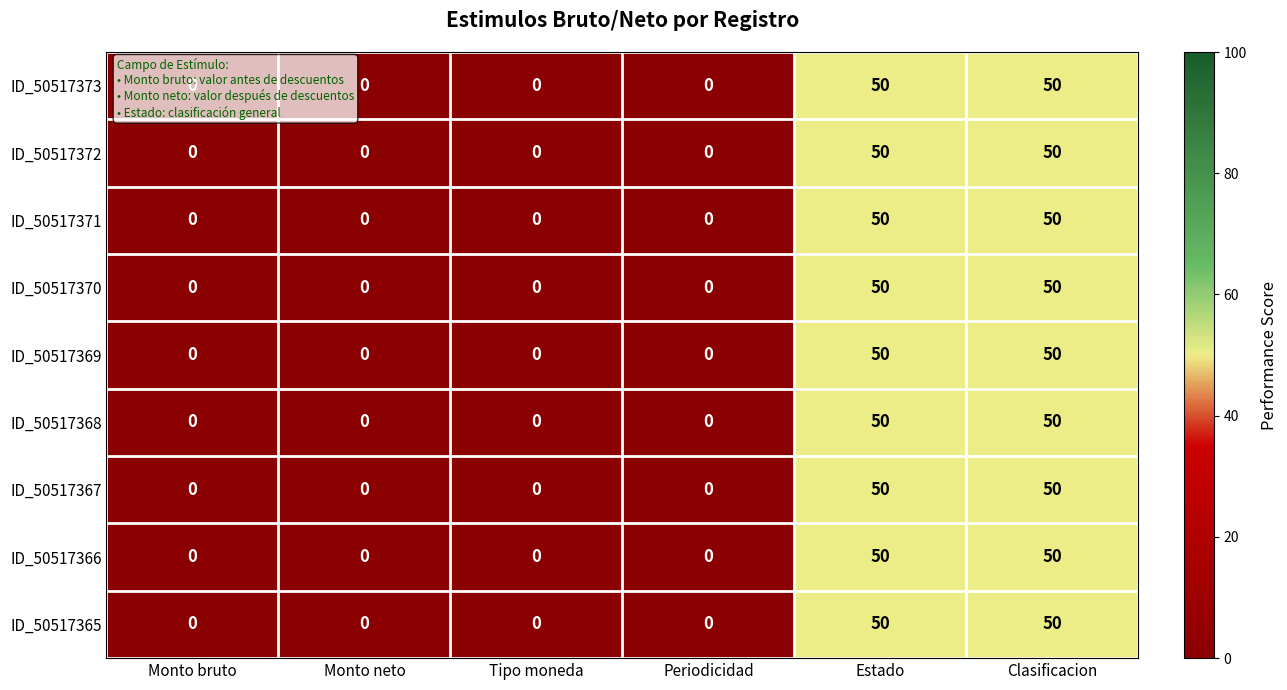

True or false: ID_50517367 has a value of 0 at Monto neto.

True